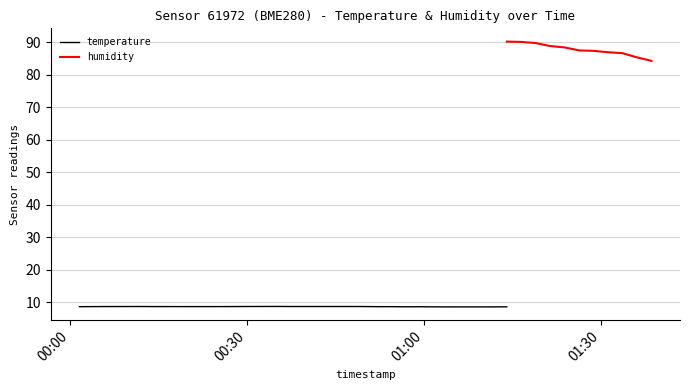

What position from the right is 2023-02-13T01:09:11?

13